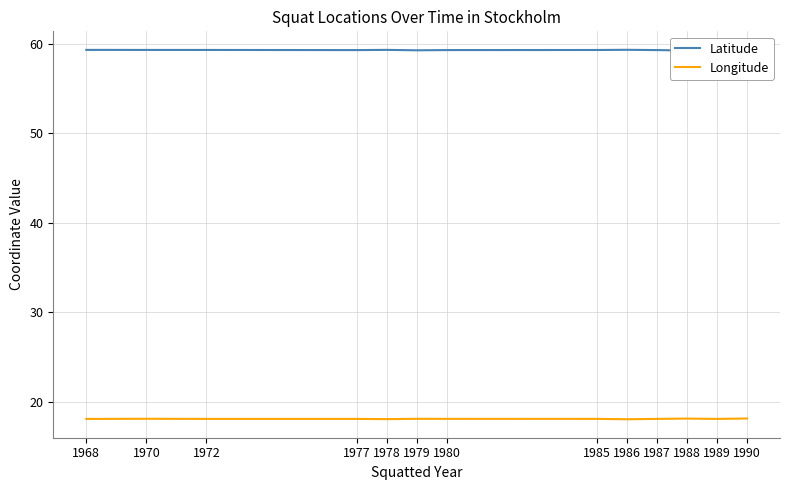

At how many categories does at least one series exceed 30?

13